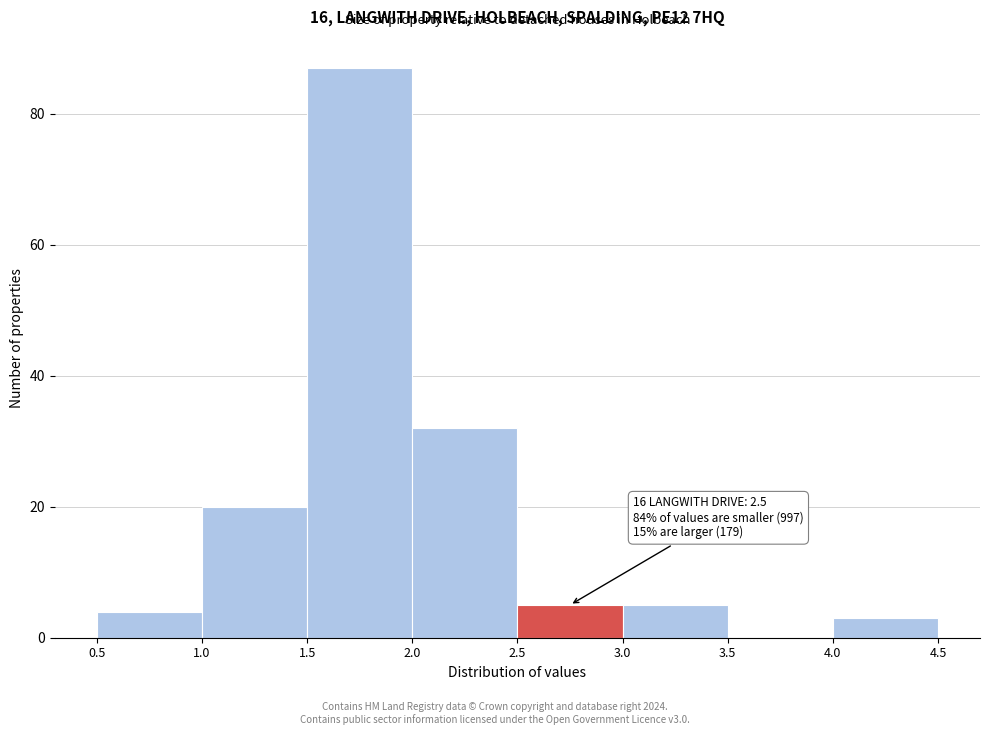

Which range on the x-axis has the tallest bar?

1.5 to 2.0